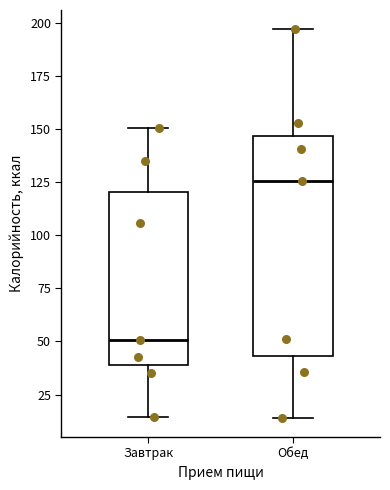

Reading left to right, read every box against the y-axis: the position of its median line, the range the box covers, and the ends of its whiskers. The values are not printed on the chart, so give them approximately, as read against the axis.

Завтрак: median 50, box 40 to 120, whiskers 15 to 150
Обед: median 125, box 45 to 145, whiskers 15 to 195